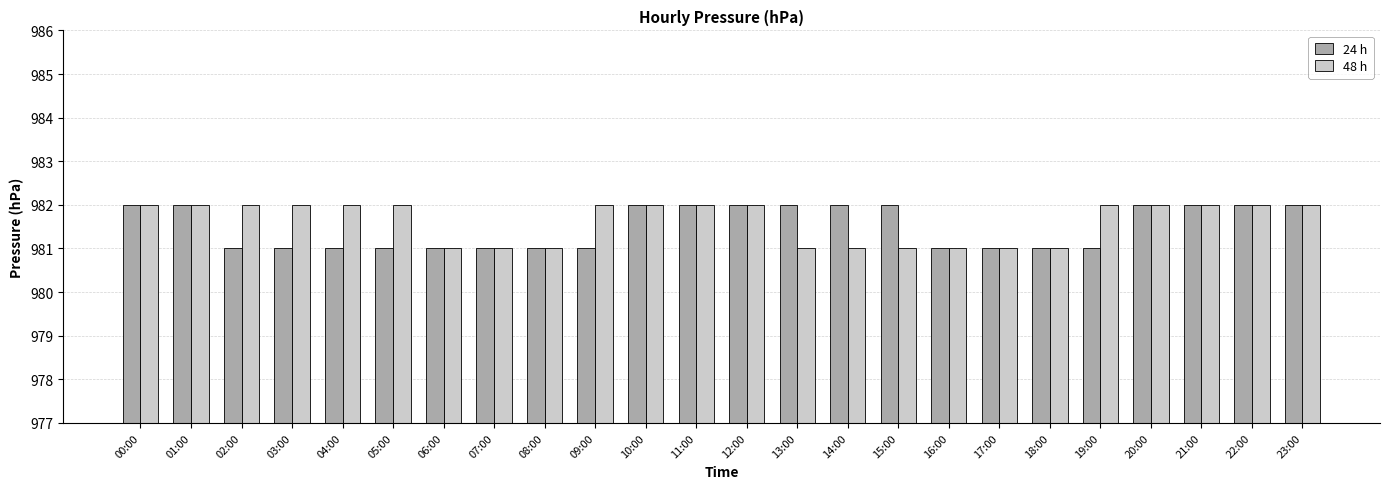

Between 02:00 and 08:00, which series saw the biggest shift?

48 h